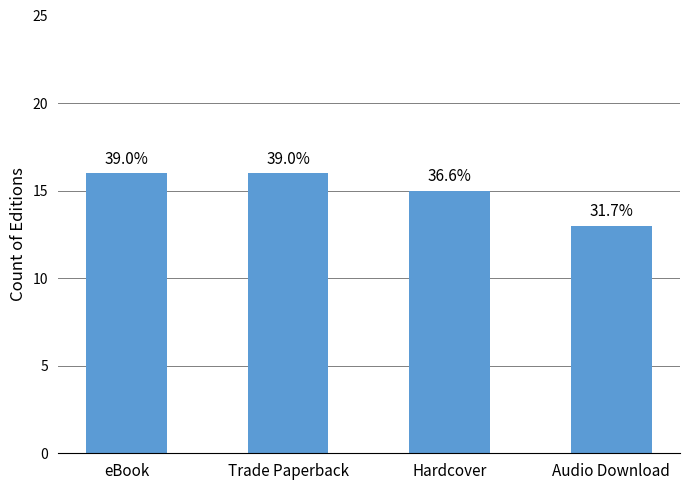

What is the label of the 1st bar from the left?

eBook